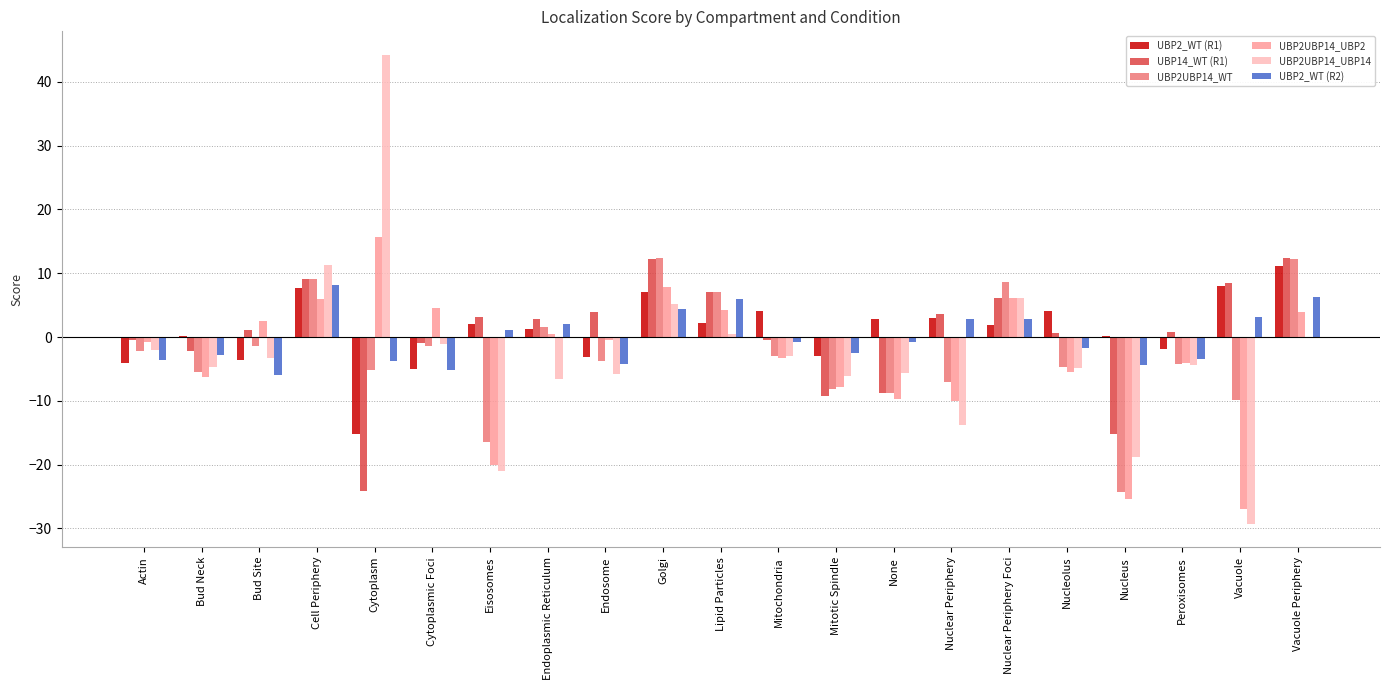

The value of UBP2UBP14_UBP2 at None is -9.7. True or false?

True